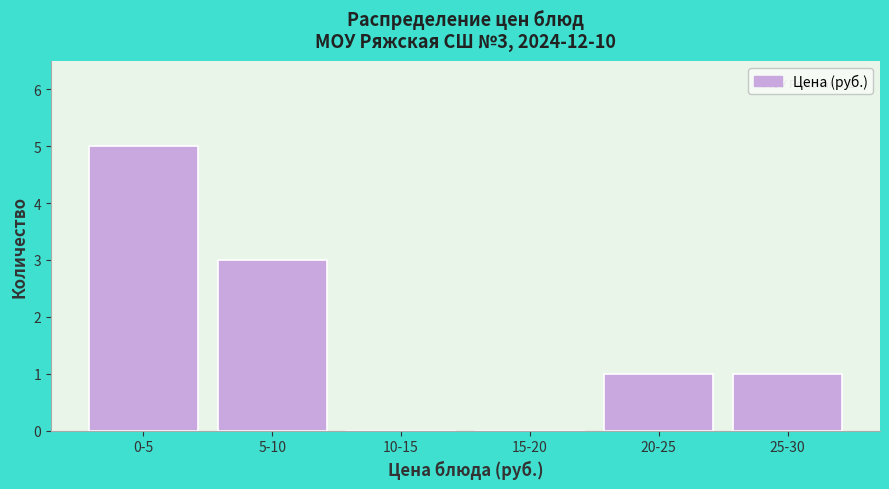

Reading left to right, extract all data points from this chart.

0-5=5	5-10=3	10-15=0	15-20=0	20-25=1	25-30=1